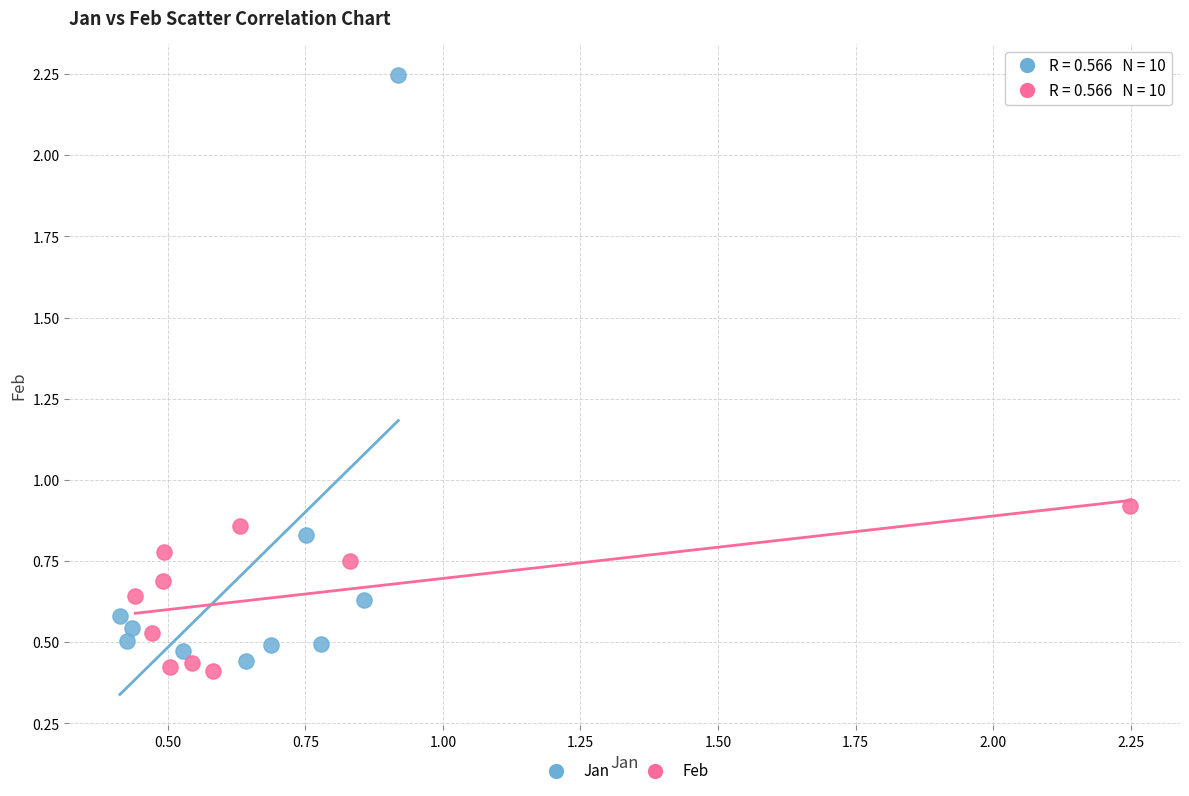

Which series reaches the maximum Y coordinate?

Jan